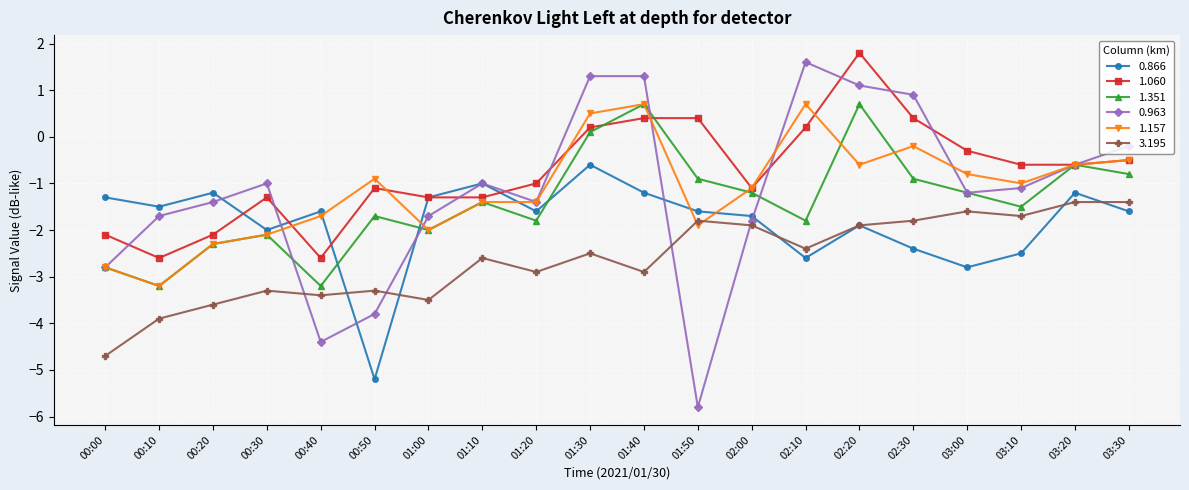

Reading right to left, what are all the values shown in this chart?

0.866: 03:30=-1.6	03:20=-1.2	03:10=-2.5	03:00=-2.8	02:30=-2.4	02:20=-1.9	02:10=-2.6	02:00=-1.7	01:50=-1.6	01:40=-1.2	01:30=-0.6	01:20=-1.6	01:10=-1.0	01:00=-1.3	00:50=-5.2	00:40=-1.6	00:30=-2.0	00:20=-1.2	00:10=-1.5	00:00=-1.3
1.060: 03:30=-0.5	03:20=-0.6	03:10=-0.6	03:00=-0.3	02:30=0.4	02:20=1.8	02:10=0.2	02:00=-1.1	01:50=0.4	01:40=0.4	01:30=0.2	01:20=-1.0	01:10=-1.3	01:00=-1.3	00:50=-1.1	00:40=-2.6	00:30=-1.3	00:20=-2.1	00:10=-2.6	00:00=-2.1
1.351: 03:30=-0.8	03:20=-0.6	03:10=-1.5	03:00=-1.2	02:30=-0.9	02:20=0.7	02:10=-1.8	02:00=-1.2	01:50=-0.9	01:40=0.7	01:30=0.1	01:20=-1.8	01:10=-1.4	01:00=-2.0	00:50=-1.7	00:40=-3.2	00:30=-2.1	00:20=-2.3	00:10=-3.2	00:00=-2.8
0.963: 03:30=-0.2	03:20=-0.6	03:10=-1.1	03:00=-1.2	02:30=0.9	02:20=1.1	02:10=1.6	02:00=-1.8	01:50=-5.8	01:40=1.3	01:30=1.3	01:20=-1.4	01:10=-1.0	01:00=-1.7	00:50=-3.8	00:40=-4.4	00:30=-1.0	00:20=-1.4	00:10=-1.7	00:00=-2.8
1.157: 03:30=-0.5	03:20=-0.6	03:10=-1.0	03:00=-0.8	02:30=-0.2	02:20=-0.6	02:10=0.7	02:00=-1.1	01:50=-1.9	01:40=0.7	01:30=0.5	01:20=-1.4	01:10=-1.4	01:00=-2.0	00:50=-0.9	00:40=-1.7	00:30=-2.1	00:20=-2.3	00:10=-3.2	00:00=-2.8
3.195: 03:30=-1.4	03:20=-1.4	03:10=-1.7	03:00=-1.6	02:30=-1.8	02:20=-1.9	02:10=-2.4	02:00=-1.9	01:50=-1.8	01:40=-2.9	01:30=-2.5	01:20=-2.9	01:10=-2.6	01:00=-3.5	00:50=-3.3	00:40=-3.4	00:30=-3.3	00:20=-3.6	00:10=-3.9	00:00=-4.7